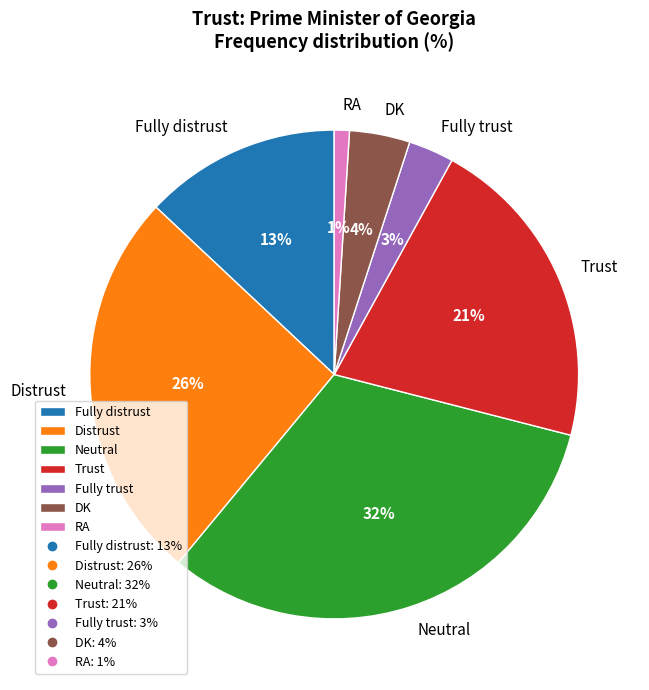

Which category has the biggest portion of the pie?

Neutral